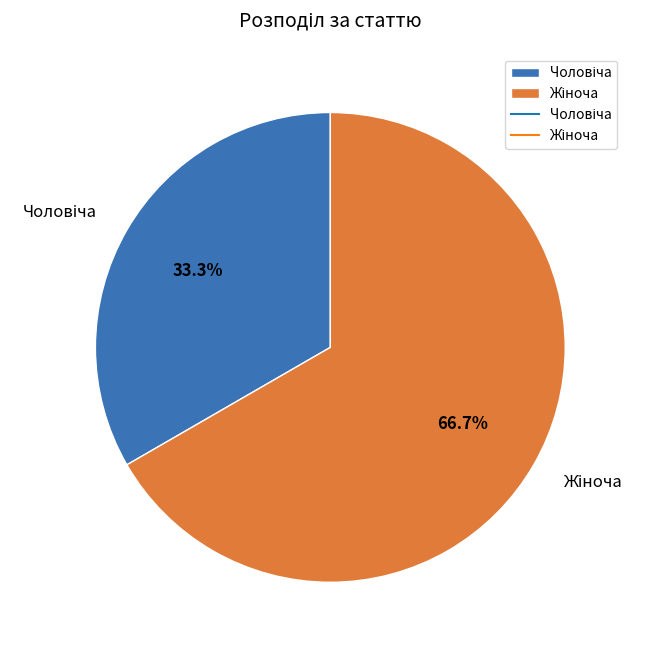

Is there a majority slice in this chart?

Yes